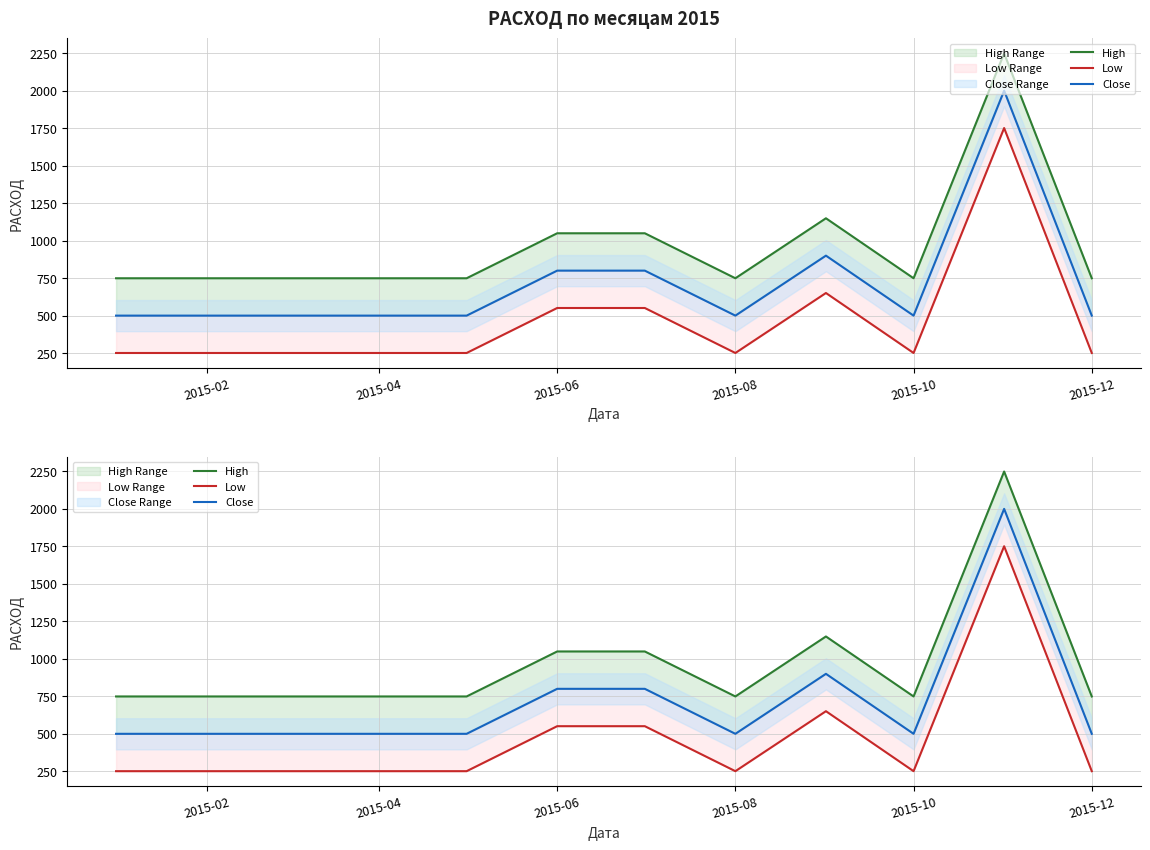

True or false: High and Low intersect in this chart.

False